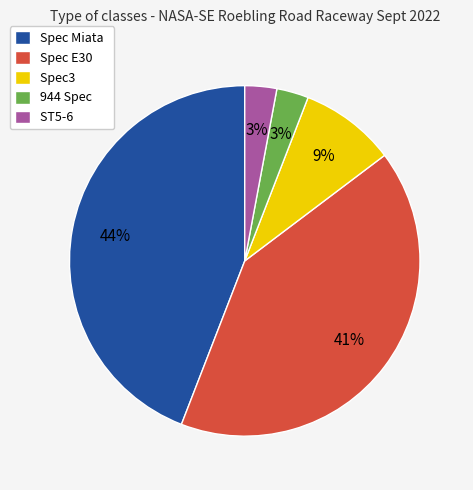

Do Spec E30 and 944 Spec together represent more than half of the pie?

No